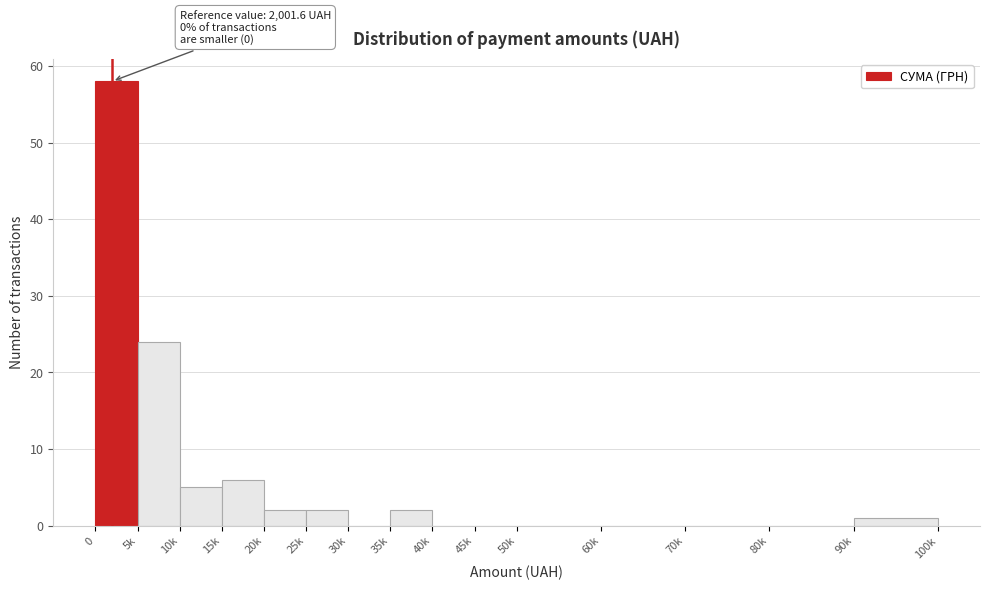

Reading right to left, what are all the values shown in this chart?

90k=1	80k=0	70k=0	60k=0	50k=0	45k=0	40k=0	35k=2	30k=0	25k=2	20k=2	15k=6	10k=5	5k=24	0=58